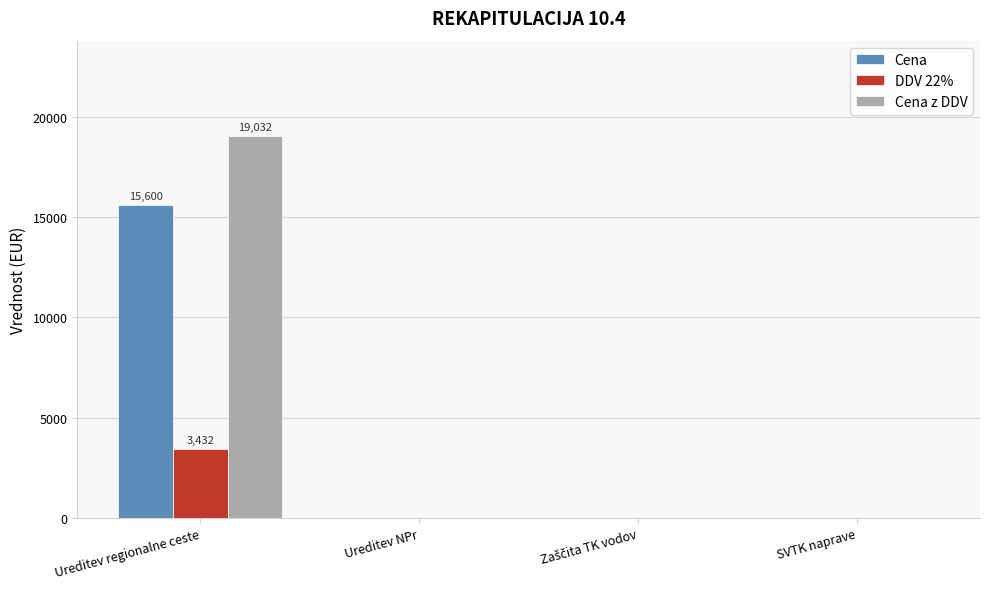

What is the sum of all Cena values?

15600